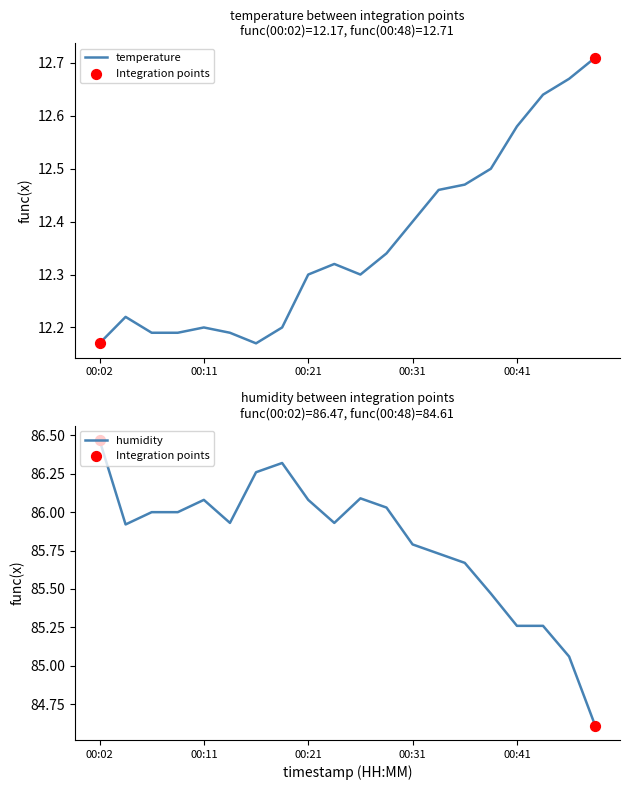

Which series has the largest total across all categories?

humidity